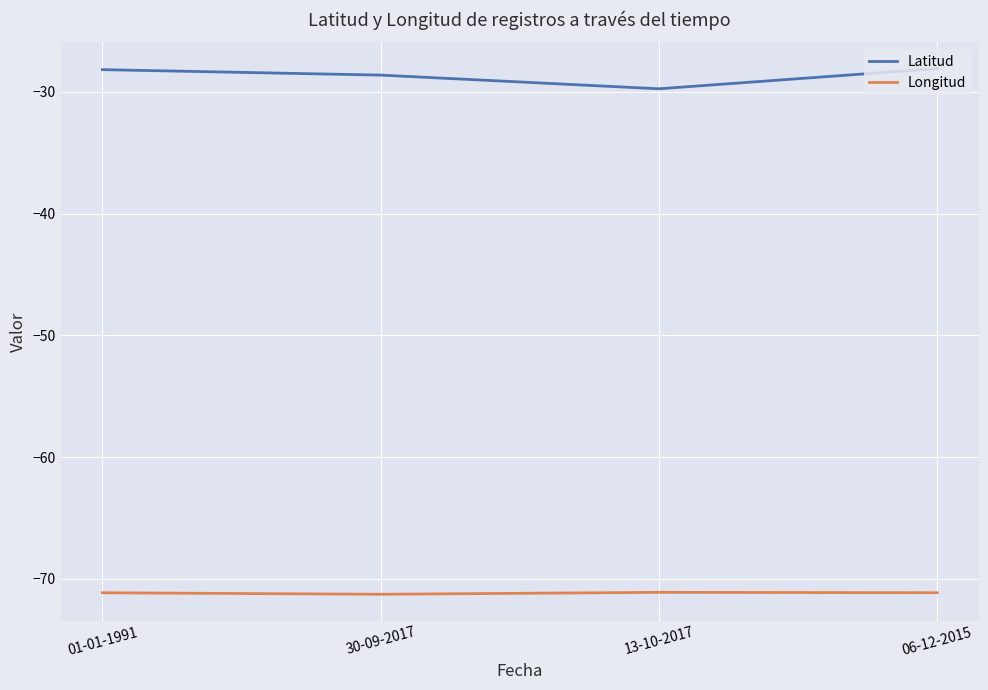

What is the total value across all series at 30-09-2017?

-99.9